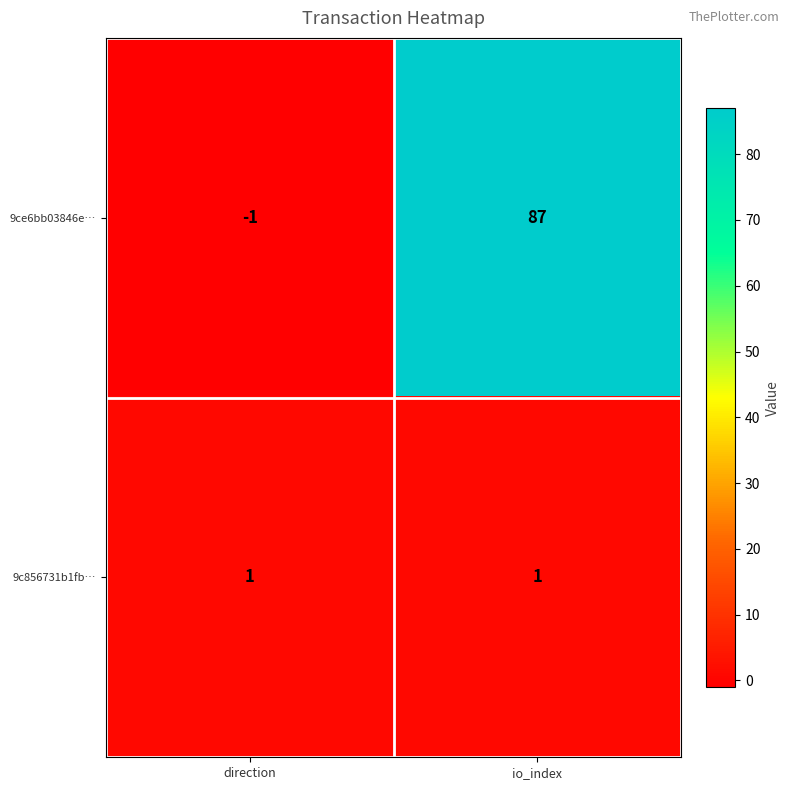

Reading left to right, extract all data points from this chart.

9ce6bb03846e…: direction=-1	io_index=87
9c856731b1fb…: direction=1	io_index=1